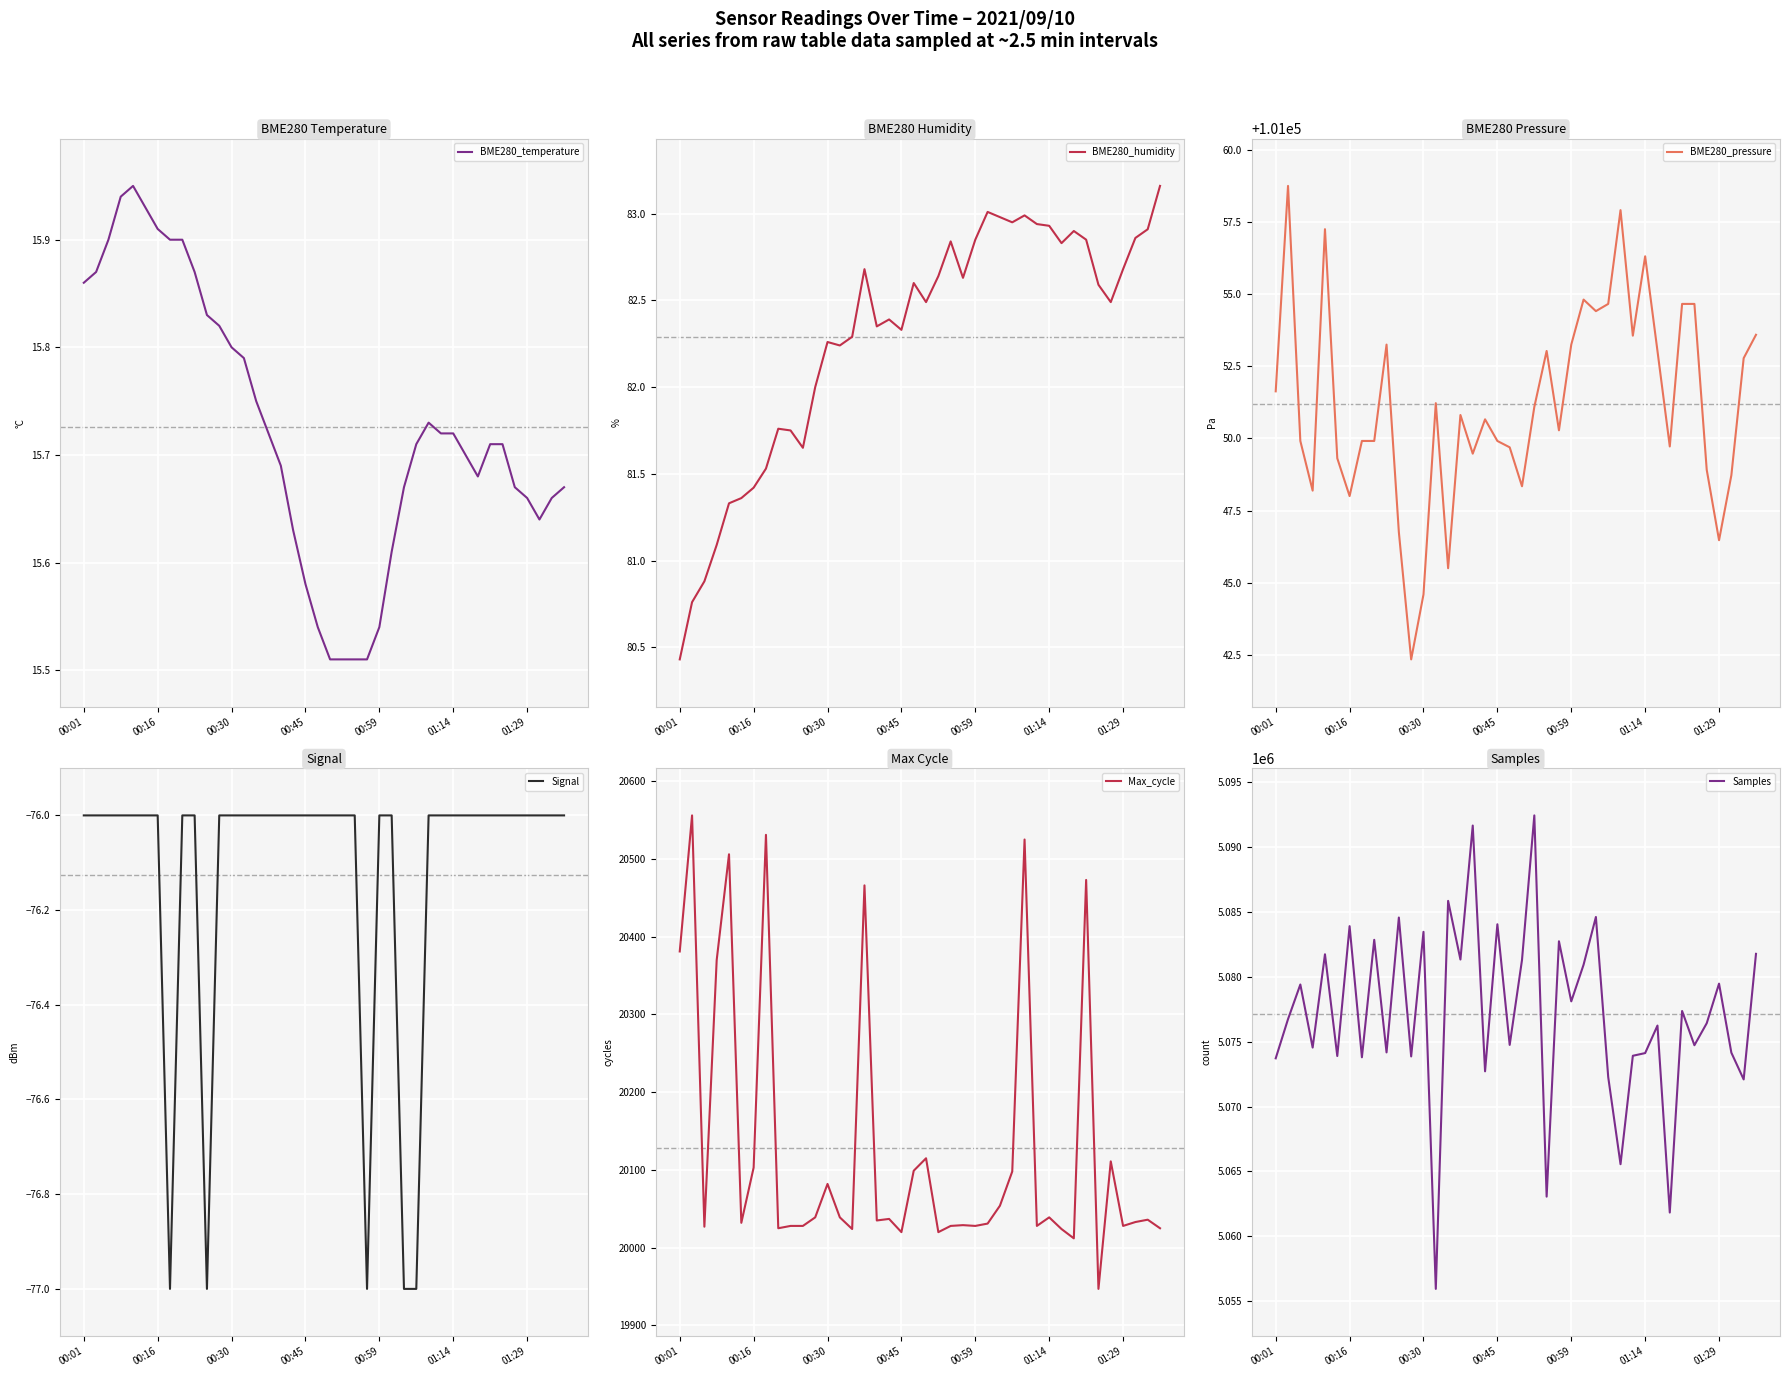

Reading right to left, what are all the values shown in this chart?

BME280_temperature: 15.7	15.7	15.6	15.7	15.7	15.7	15.7	15.7	15.7	15.7	15.7	15.7	15.7	15.7	15.6	15.5	15.5	15.5	15.5	15.5	15.5	15.6	15.6	15.7	15.7	15.8	15.8	15.8	15.8	15.8	15.9	15.9	15.9	15.9	15.9	15.9	15.9	15.9	15.9	15.9
BME280_humidity: 83.2	82.9	82.9	82.7	82.5	82.6	82.8	82.9	82.8	82.9	82.9	83.0	83.0	83.0	83.0	82.8	82.6	82.8	82.6	82.5	82.6	82.3	82.4	82.3	82.7	82.3	82.2	82.3	82.0	81.7	81.8	81.8	81.5	81.4	81.4	81.3	81.1	80.9	80.8	80.4
BME280_pressure: 101053.6	101052.8	101048.7	101046.5	101048.9	101054.7	101054.7	101049.7	101053.0	101056.3	101053.6	101057.9	101054.7	101054.4	101054.8	101053.2	101050.3	101053.0	101051.1	101048.3	101049.7	101049.9	101050.7	101049.5	101050.8	101045.5	101051.2	101044.6	101042.3	101046.8	101053.2	101049.9	101049.9	101048.0	101049.3	101057.2	101048.2	101049.9	101058.8	101051.6
Signal: -76.0	-76.0	-76.0	-76.0	-76.0	-76.0	-76.0	-76.0	-76.0	-76.0	-76.0	-76.0	-77.0	-77.0	-76.0	-76.0	-77.0	-76.0	-76.0	-76.0	-76.0	-76.0	-76.0	-76.0	-76.0	-76.0	-76.0	-76.0	-76.0	-77.0	-76.0	-76.0	-77.0	-76.0	-76.0	-76.0	-76.0	-76.0	-76.0	-76.0
Max_cycle: 20025.0	20036.0	20033.0	20028.0	20111.0	19947.0	20473.0	20012.0	20024.0	20039.0	20028.0	20525.0	20098.0	20054.0	20031.0	20028.0	20029.0	20028.0	20020.0	20115.0	20099.0	20020.0	20037.0	20035.0	20466.0	20024.0	20039.0	20082.0	20039.0	20028.0	20028.0	20025.0	20531.0	20103.0	20032.0	20506.0	20370.0	20027.0	20556.0	20381.0
Samples: 5081767.0	5072091.0	5074152.0	5079471.0	5076420.0	5074726.0	5077365.0	5061834.0	5076240.0	5074120.0	5073913.0	5065559.0	5072278.0	5084606.0	5080929.0	5078106.0	5082735.0	5063059.0	5092434.0	5081296.0	5074751.0	5084046.0	5072715.0	5091653.0	5081331.0	5085848.0	5055951.0	5083463.0	5073863.0	5084565.0	5074173.0	5082848.0	5073797.0	5083901.0	5073895.0	5081732.0	5074547.0	5079405.0	5076737.0	5073716.0